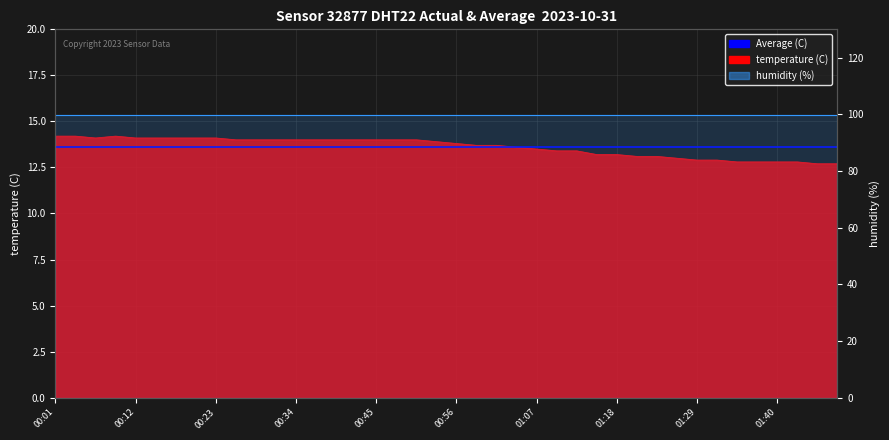

List the labels in order of value, smallest first.

01:46, 01:49, 01:35, 01:37, 01:40, 01:43, 01:29, 01:32, 01:26, 01:21, 01:24, 01:15, 01:18, 01:10, 01:13, 01:07, 01:04, 00:59, 01:02, 00:56, 00:53, 00:26, 00:29, 00:31, 00:34, 00:37, 00:40, 00:42, 00:45, 00:48, 00:51, 00:07, 00:12, 00:15, 00:18, 00:20, 00:23, 00:01, 00:04, 00:09